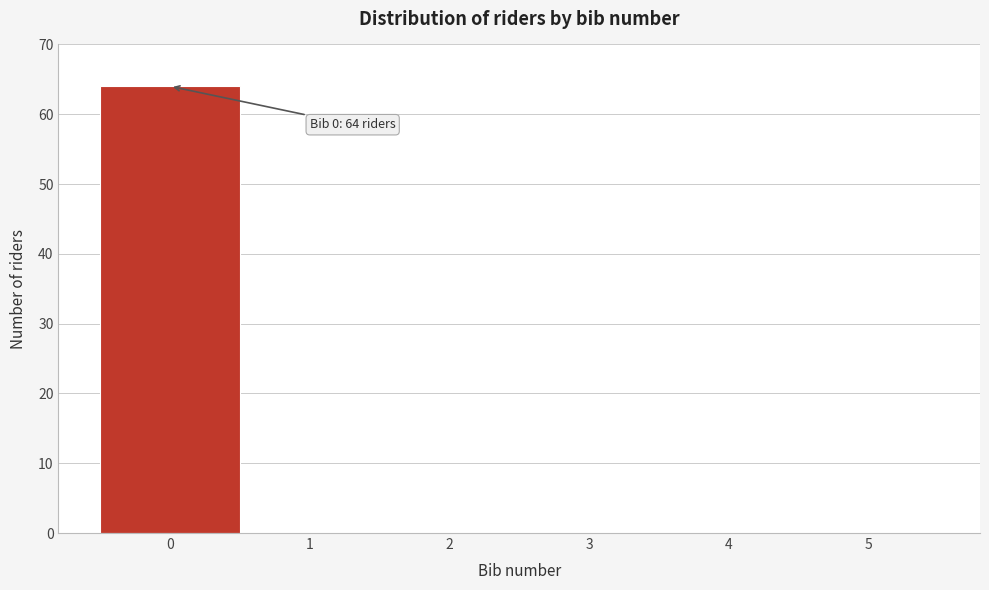

Which range on the x-axis has the tallest bar?

-0.5 to 0.5